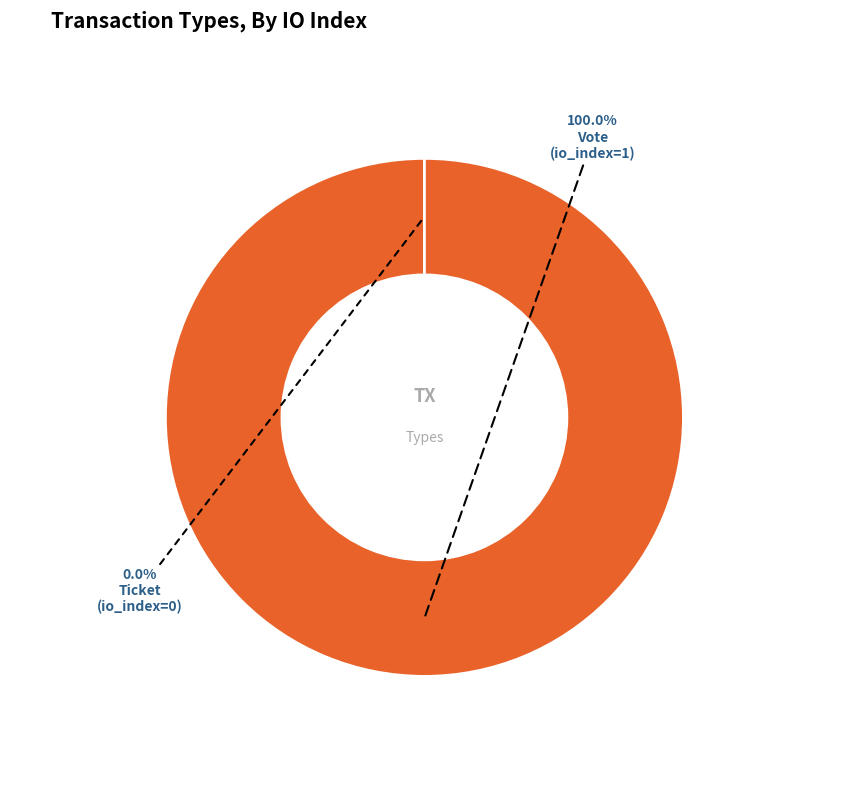

Which slice is the largest?

Vote